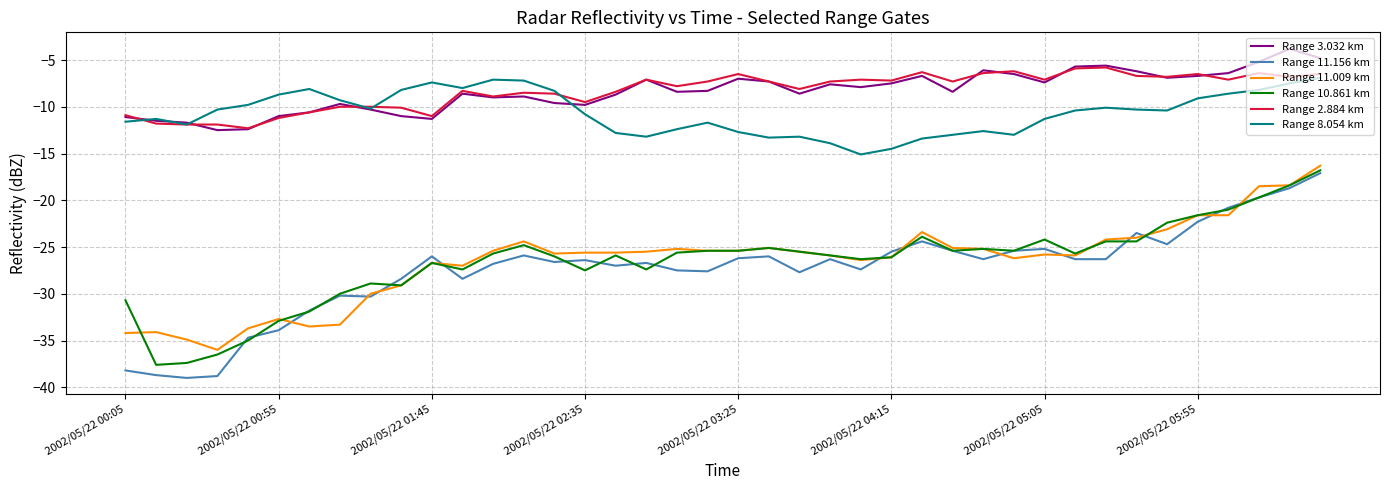

What is the minimum value for Range 10.861 km?

-37.6